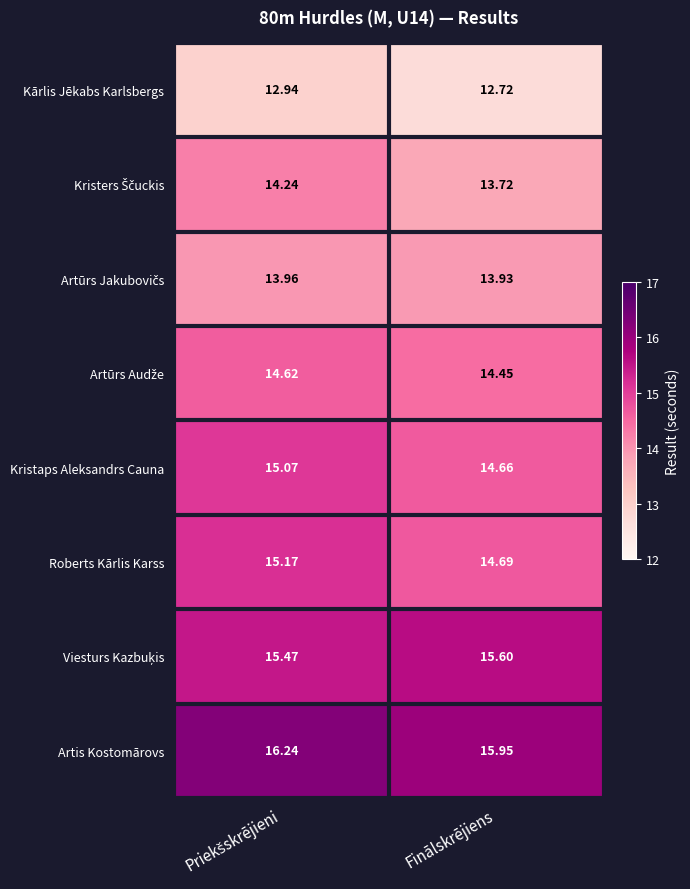

Which label corresponds to the smallest value in the chart?

Finālskrējiens